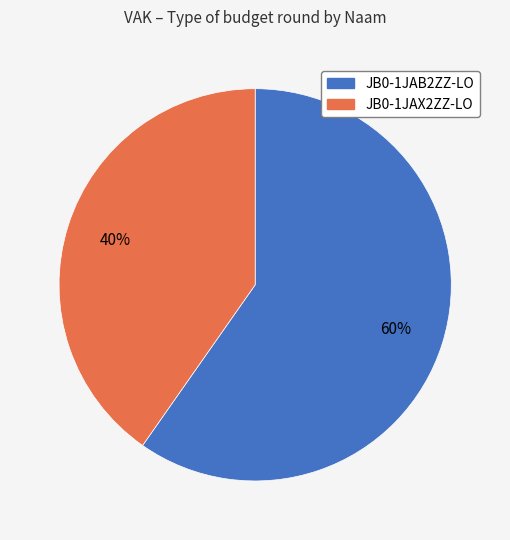

The JB0-1JAB2ZZ-LO slice represents 60% of the pie. True or false?

True